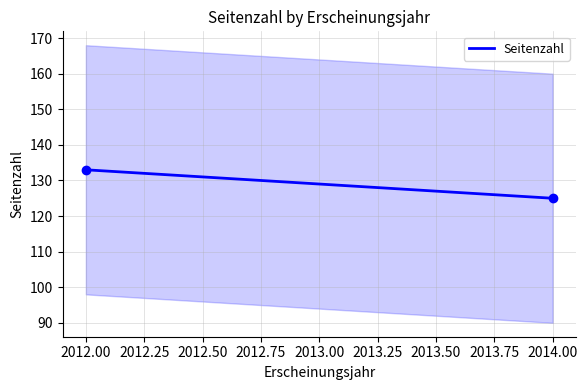

How many values are between 125 and 133?

2